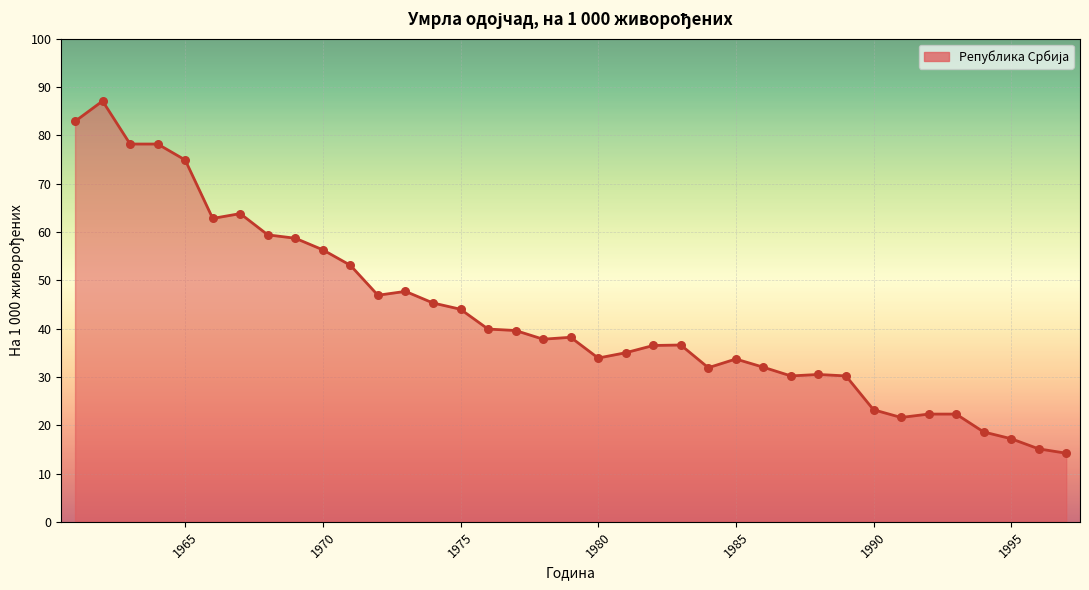

What is the smallest value displayed?

14.2